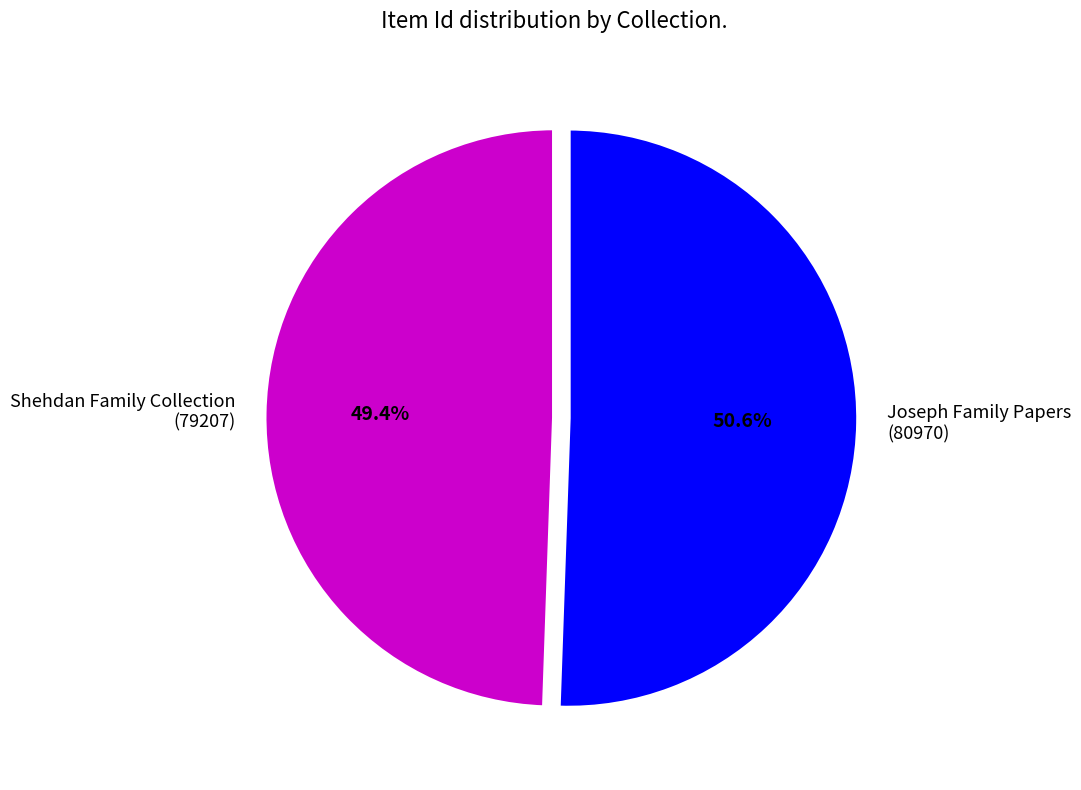

How many slices are in this pie chart?

2